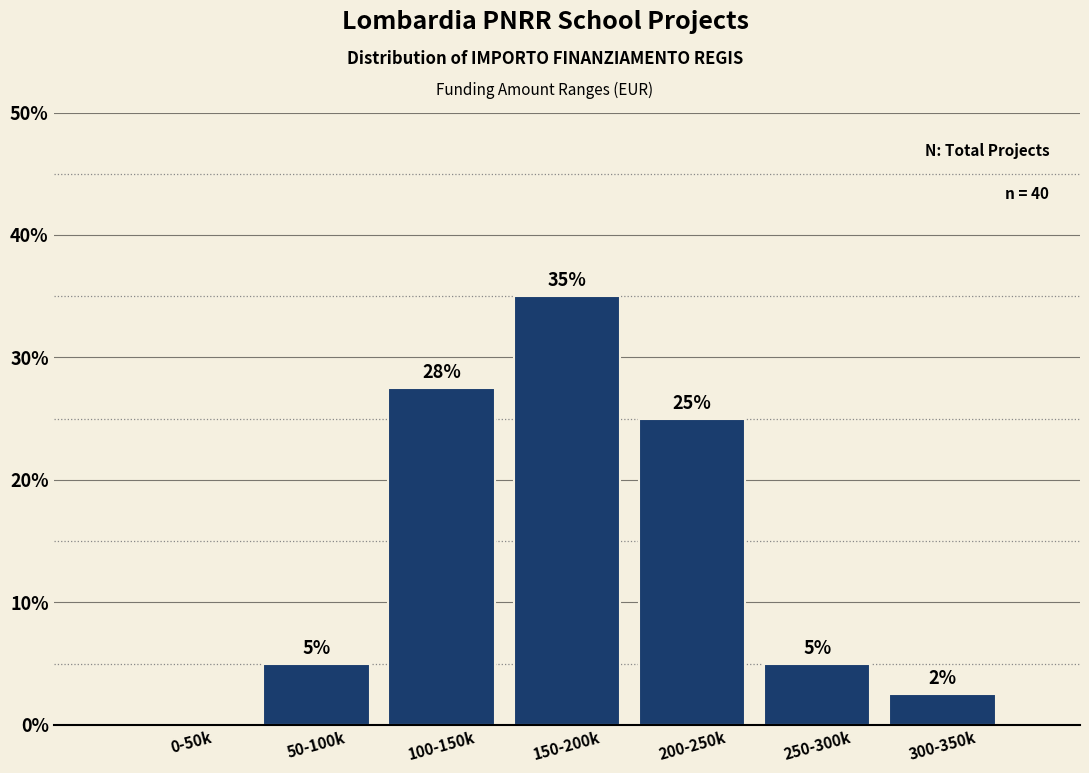

Where is the data nearest to the value 17?

200-250k